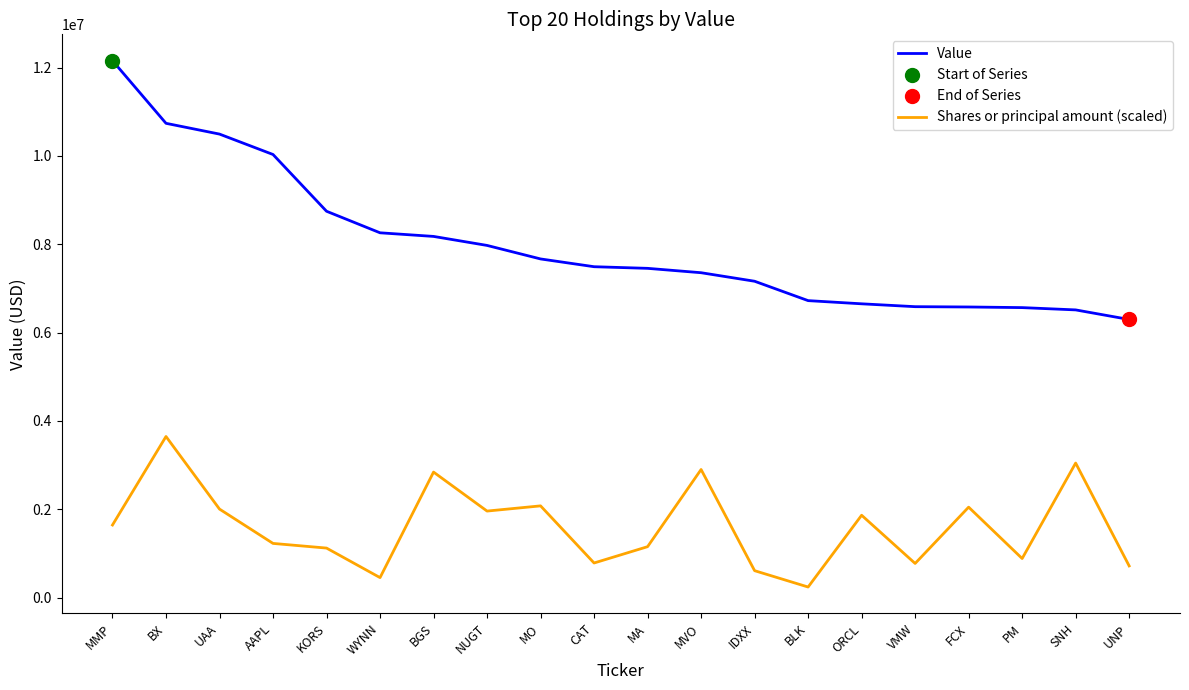

Rank the series by their maximum value, from lowest to highest.

Shares or principal amount (scaled), Value